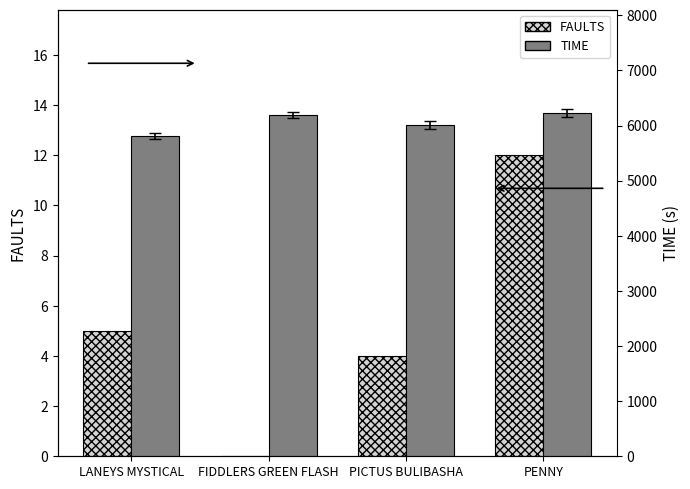

What is the sum of the FAULTS values at LANEYS MYSTICAL and PICTUS BULIBASHA?

9